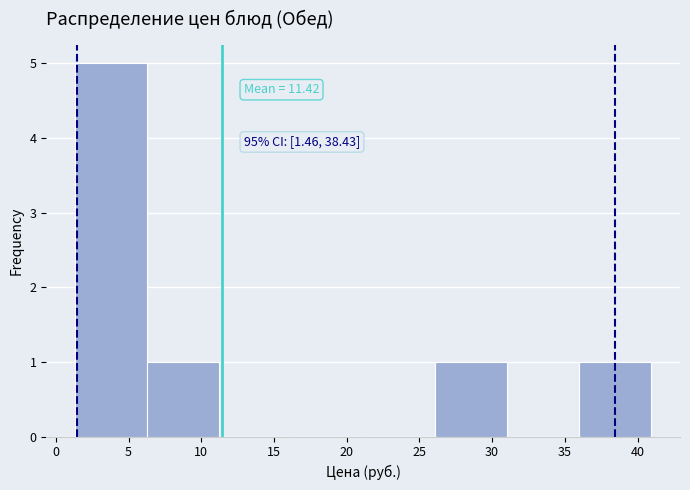

Over which range of the x-axis is the bar tallest?

1.5 to 6.5